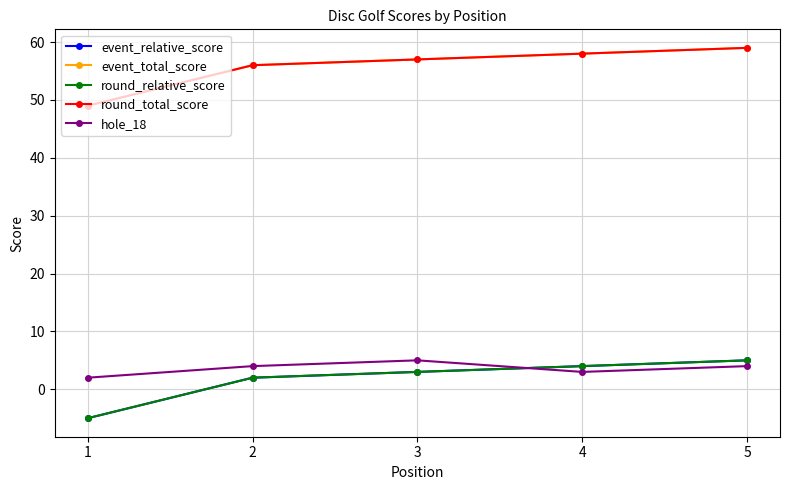

Does the chart have visible grid lines?

Yes